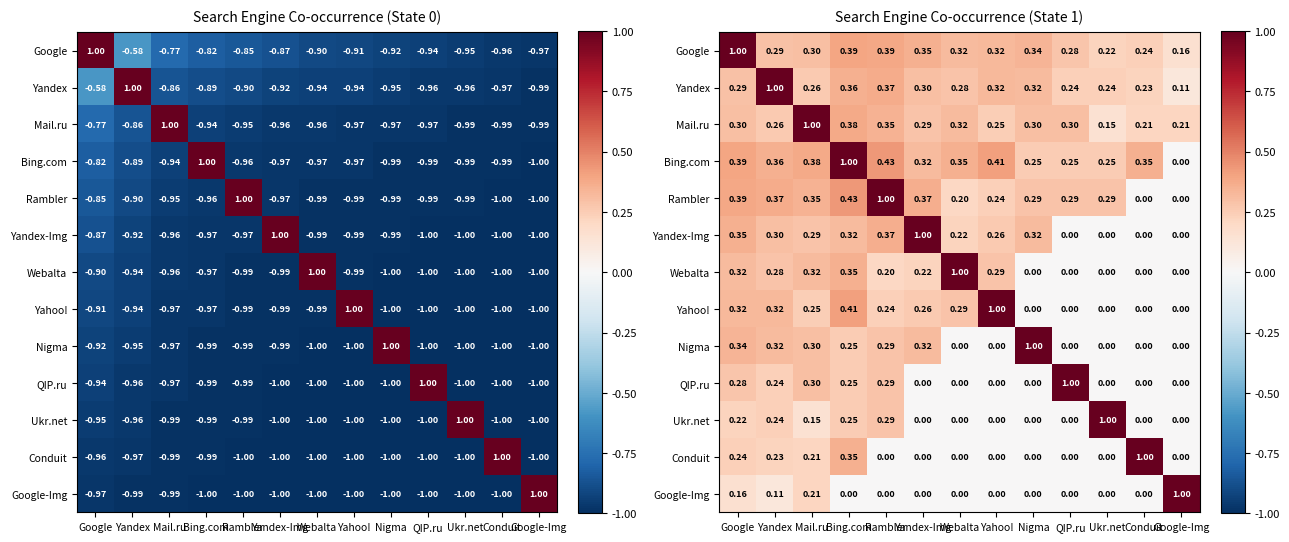

How many Ukr.net values are between 0 and 1?

13